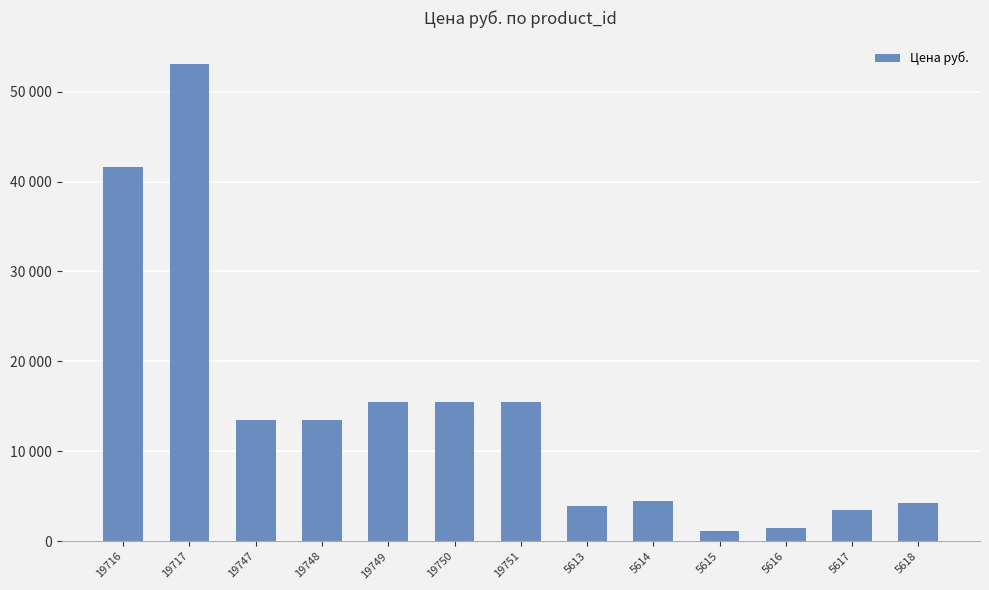

Reading left to right, extract all data points from this chart.

19716=41576	19717=53039	19747=13442	19748=13442	19749=15526	19750=15526	19751=15526	5613=3925	5614=4499	5615=1187	5616=1513	5617=3504	5618=4270